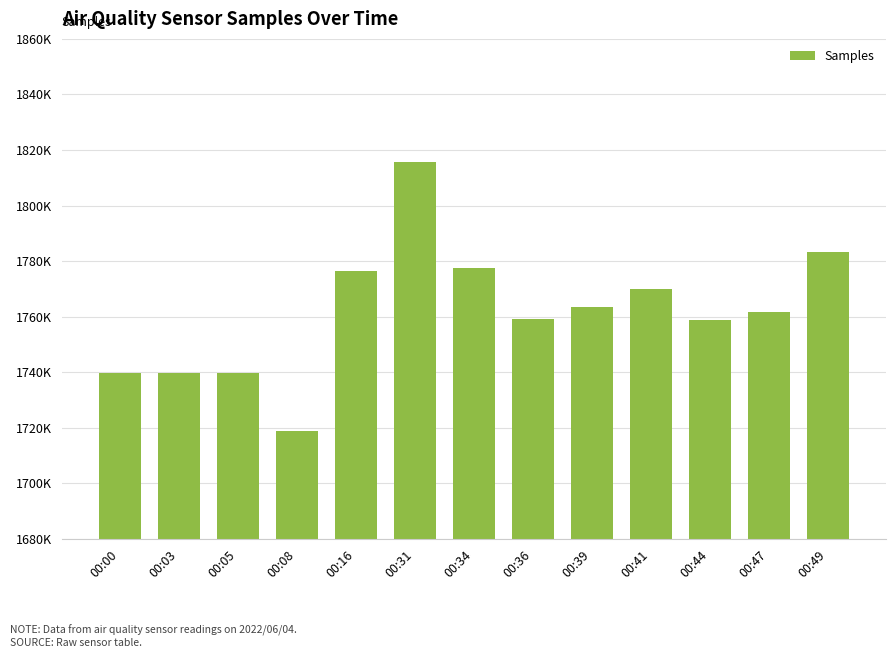

Are the bars horizontal?

No